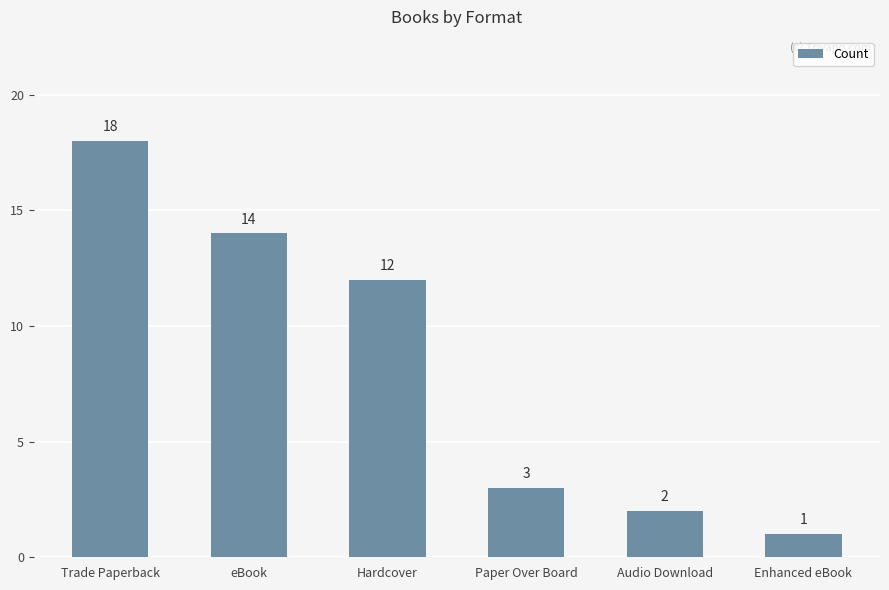

The chart shows a value of 2 at Paper Over Board. True or false?

False